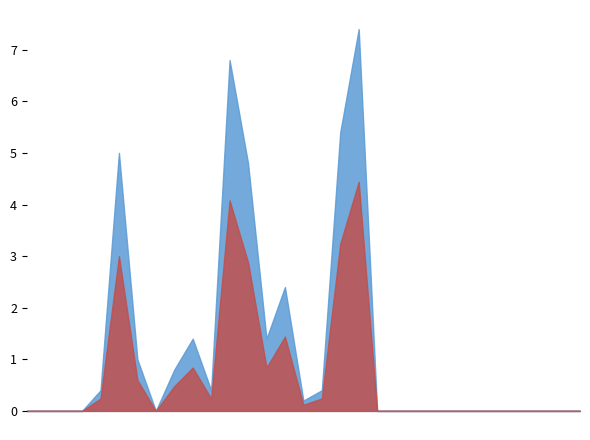

What is the average value?

1.2